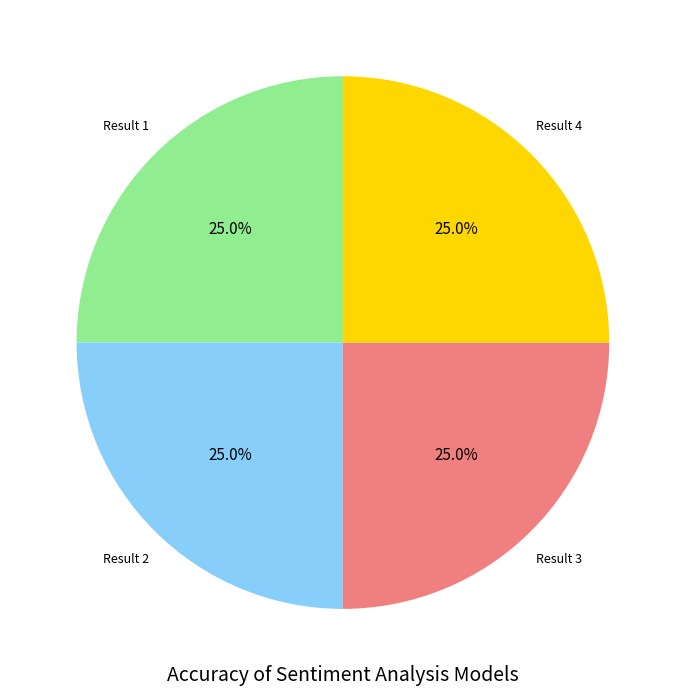

What is the total percentage of Result 2 and Result 3?

50.0%